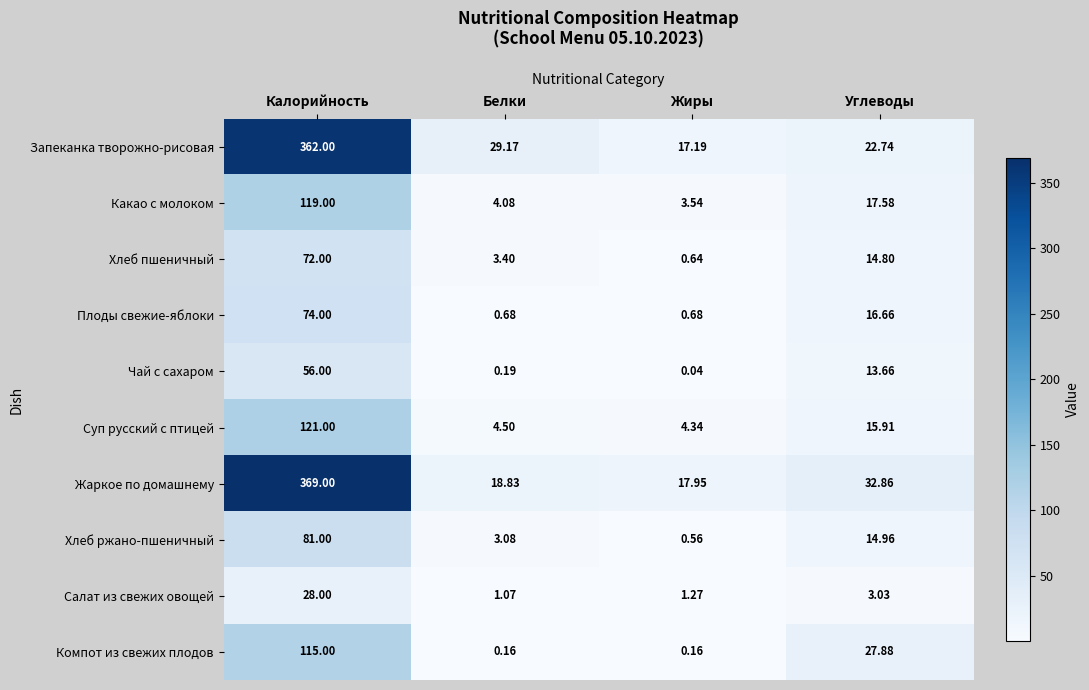

What is the total value across all series at Белки?

65.2